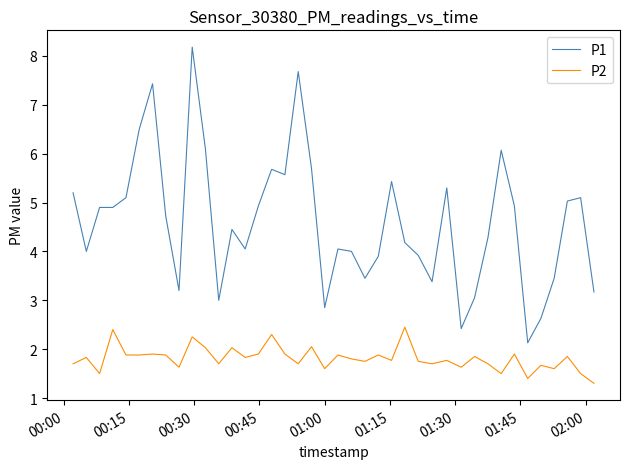

What is the highest value of the P2 series?

2.5